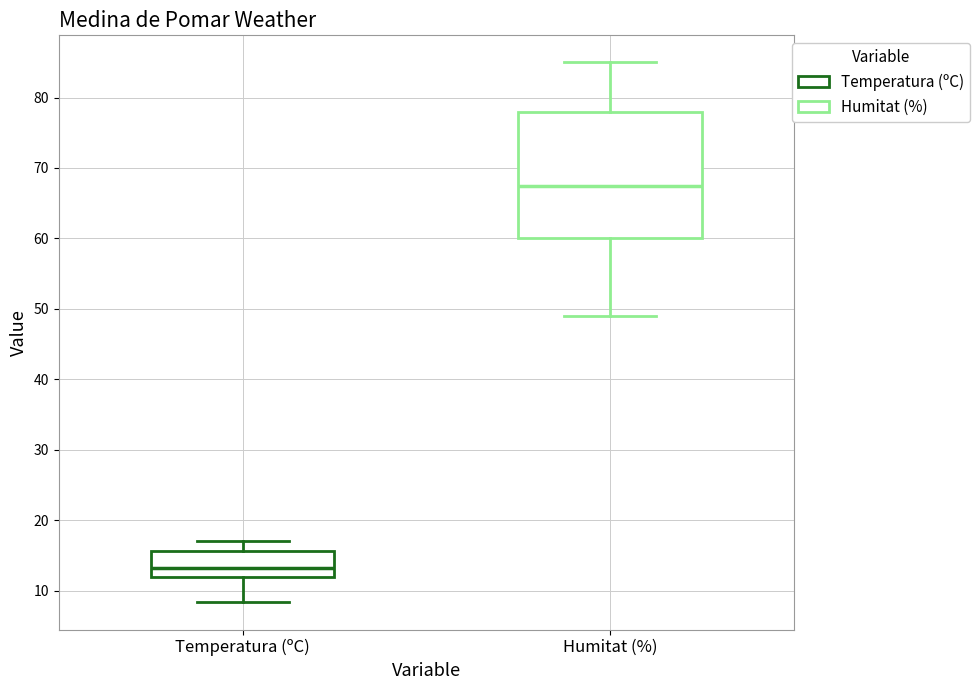

Reading left to right, transcribe this box plot: for each box, give where its median line is, the range the box spans, and where its two whiskers end, as read against the y-axis. The values are not printed on the chart, so give them approximately, as read against the axis.

Temperatura (ºC): median 13, box 12 to 16, whiskers 8 to 17
Humitat (%): median 68, box 60 to 78, whiskers 49 to 85